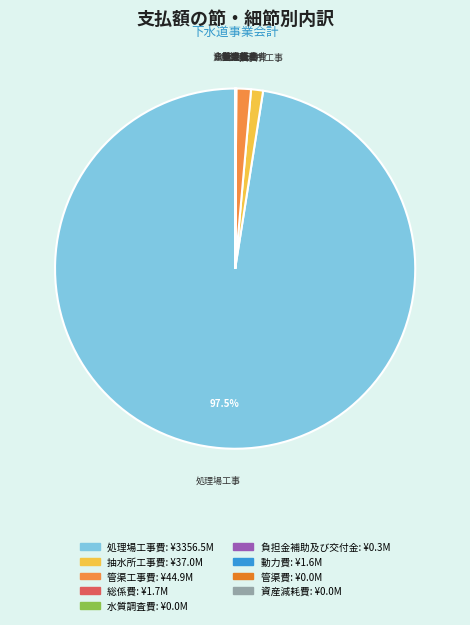

Combined, do 水質調査費 and 管渠費 account for over 50%?

No